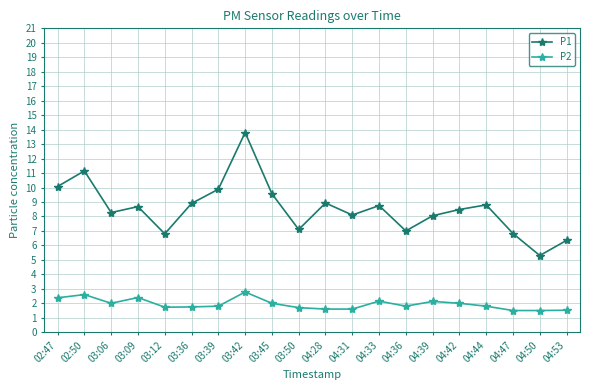

Which series has the largest total across all categories?

P1